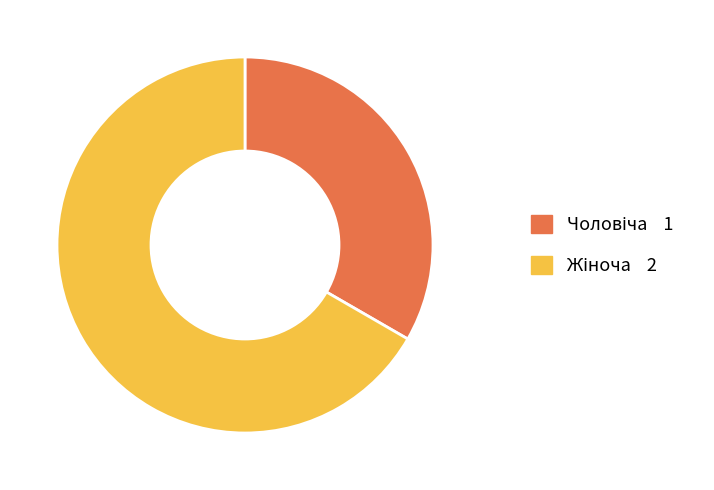

How many segments does this pie chart have?

2